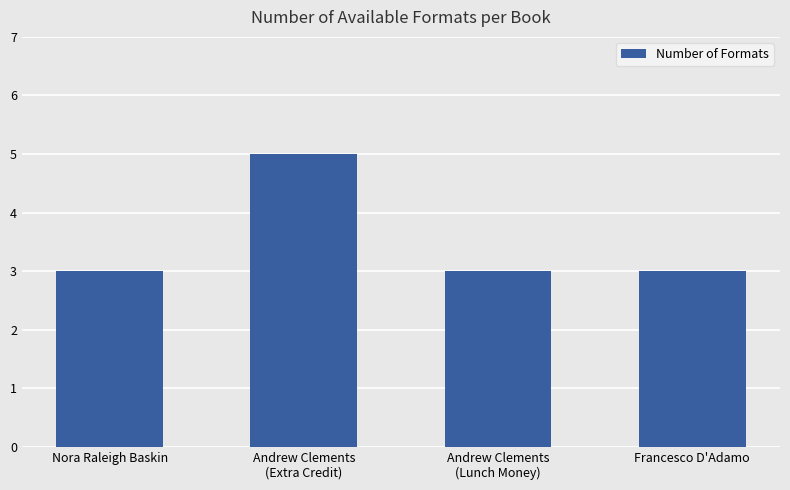

What is the difference between the values at Francesco D'Adamo and Andrew Clements
(Extra Credit)?

2